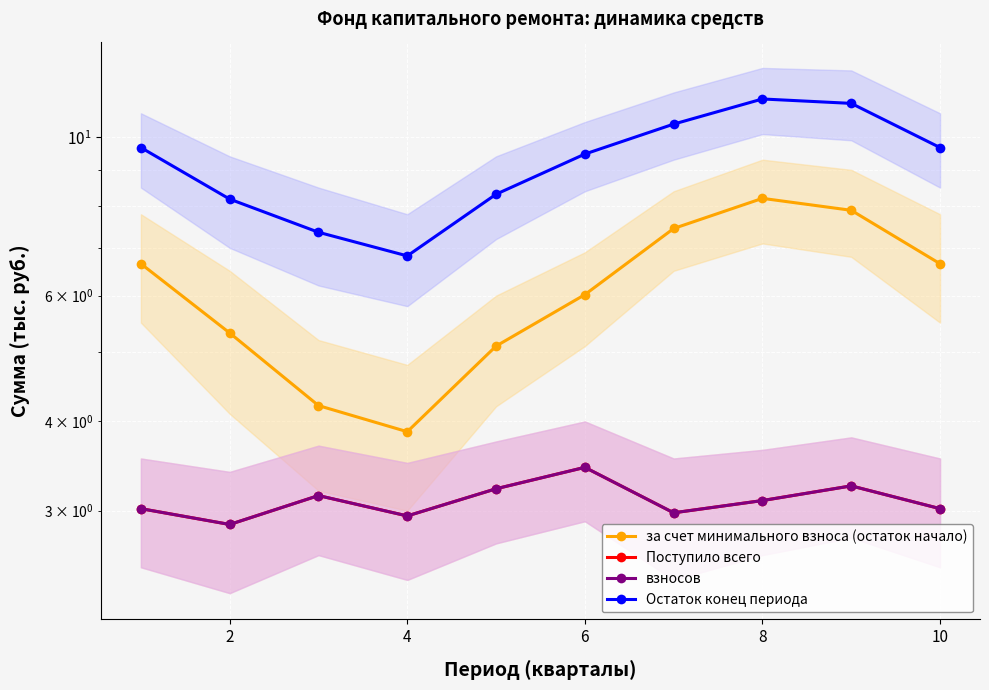

Which has a higher value, 8 or 6?

8